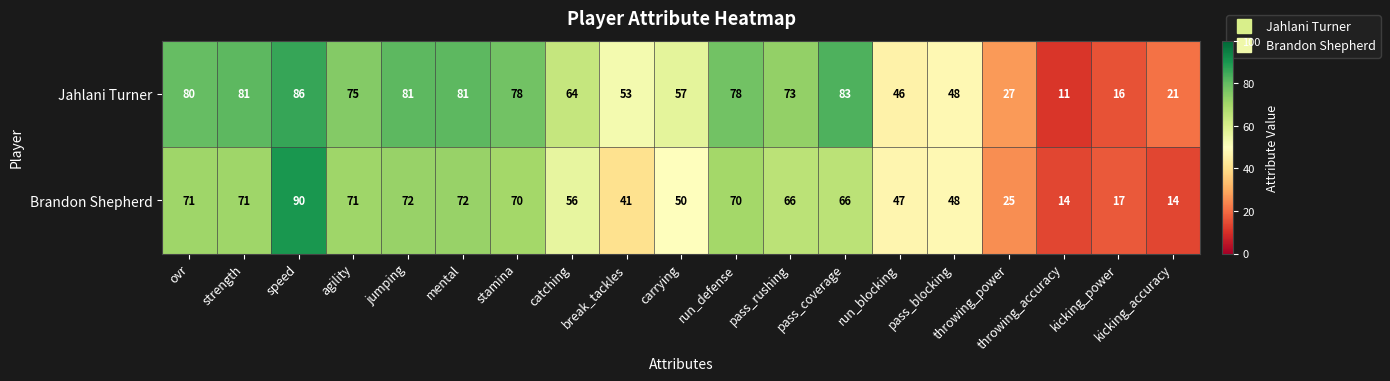

How many distinct data groups are displayed?

2